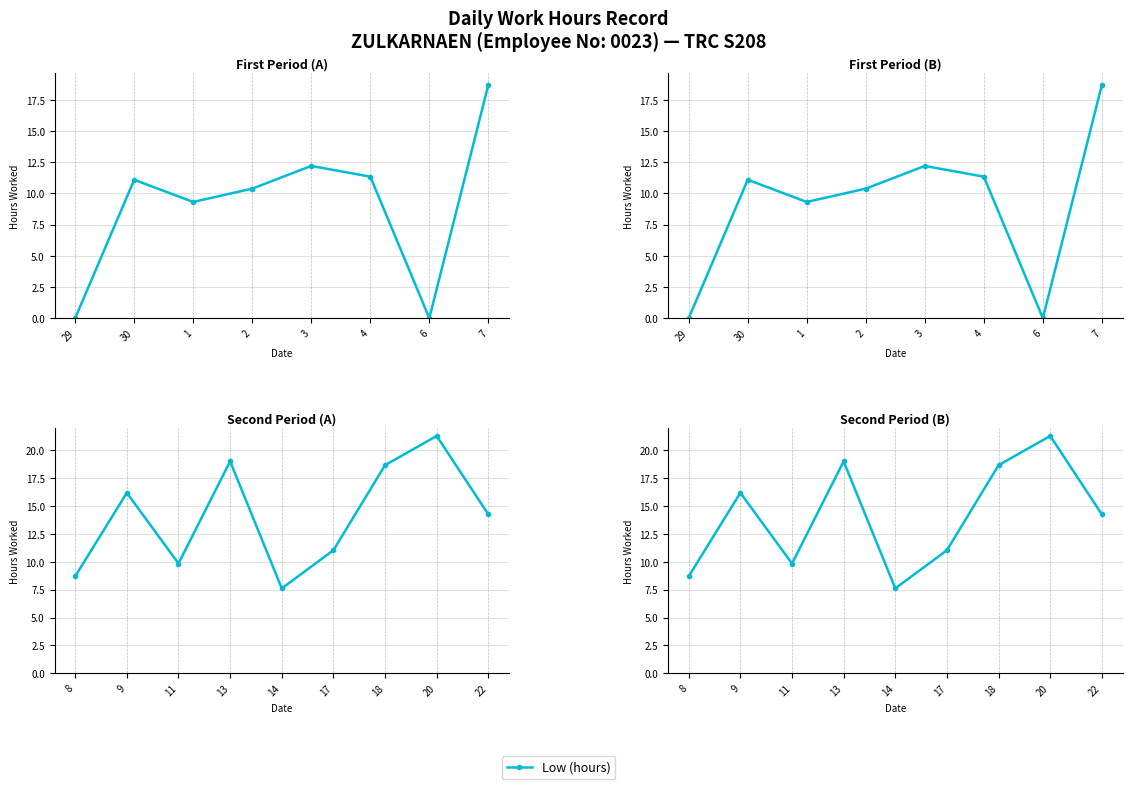

The value at 8 is 19.5. True or false?

False